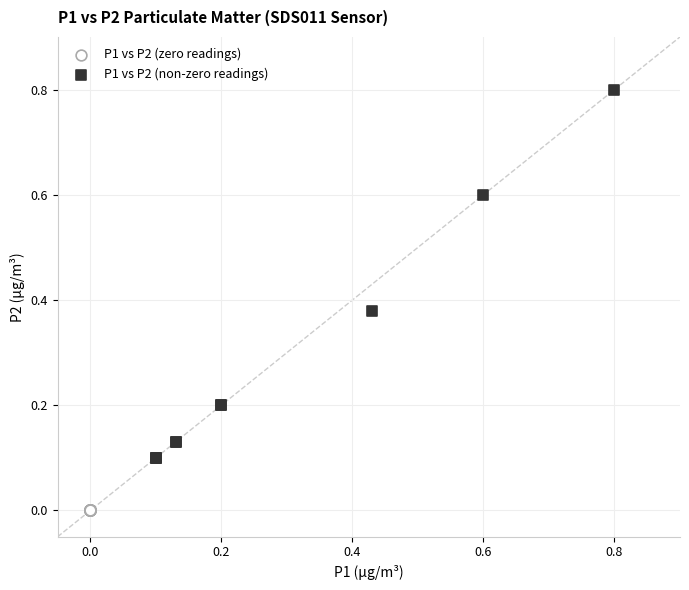

Which series reaches the minimum Y coordinate?

P1 vs P2 (zero readings)